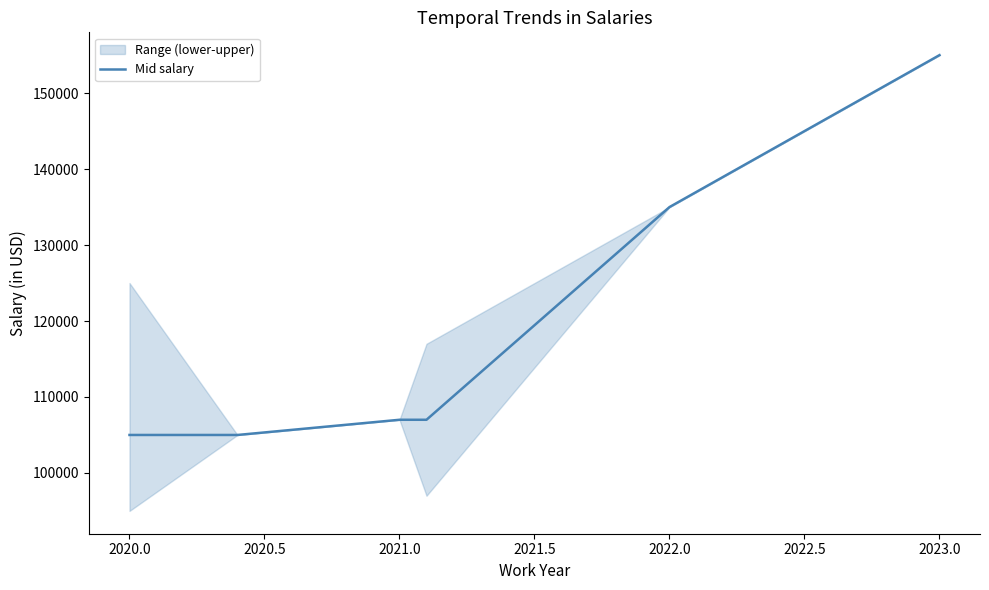

What is the maximum value for Mid salary?

155000